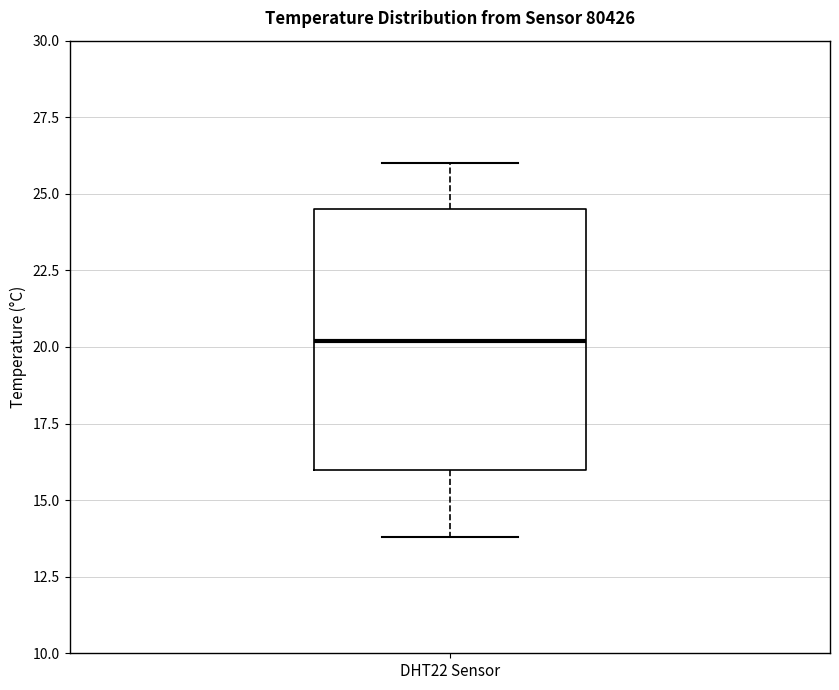

Where is the lower edge of the box for DHT22 Sensor on the y-axis? The values are not printed on the chart, so give them approximately, as read against the axis.

16.0